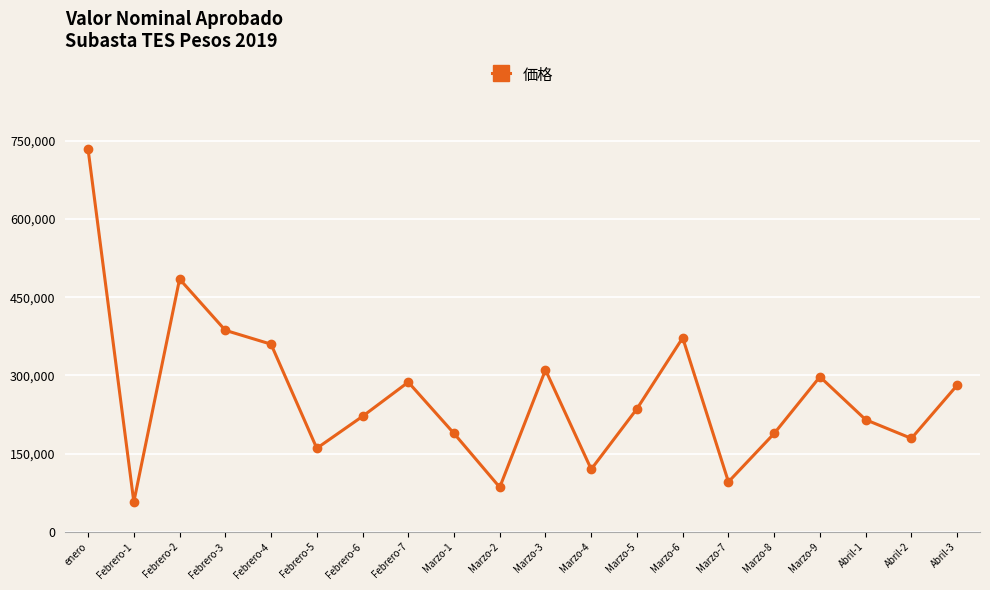

The value at Marzo-8 is 188661.6. True or false?

True